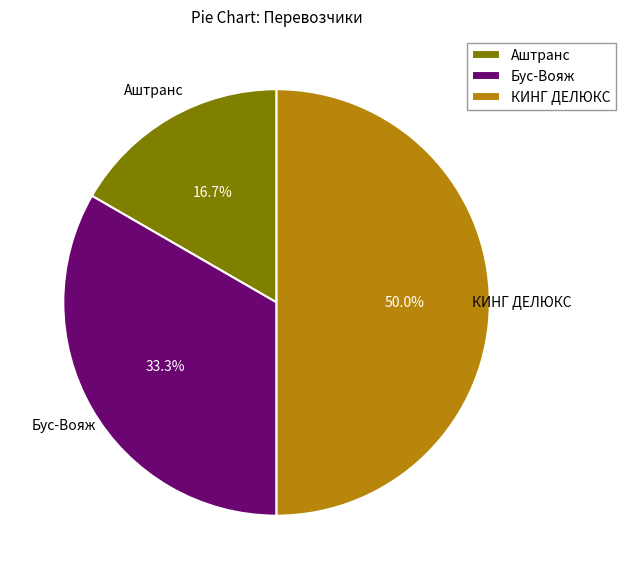

To the nearest percent, what percentage of the pie is Бус-Вояж?

33%